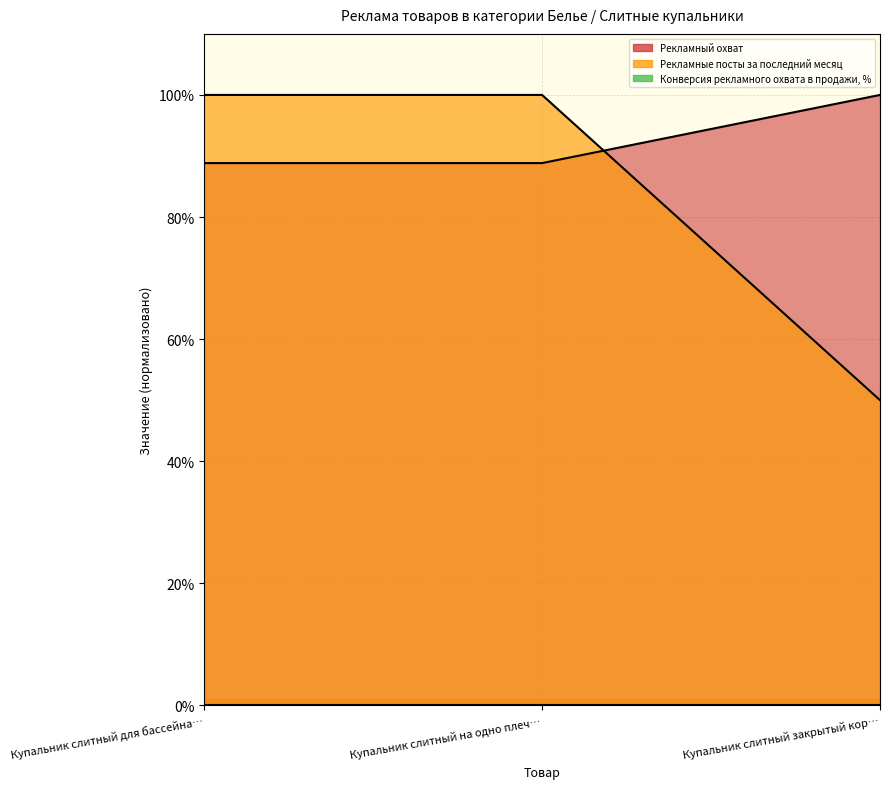

How many lines are shown in the chart?

2